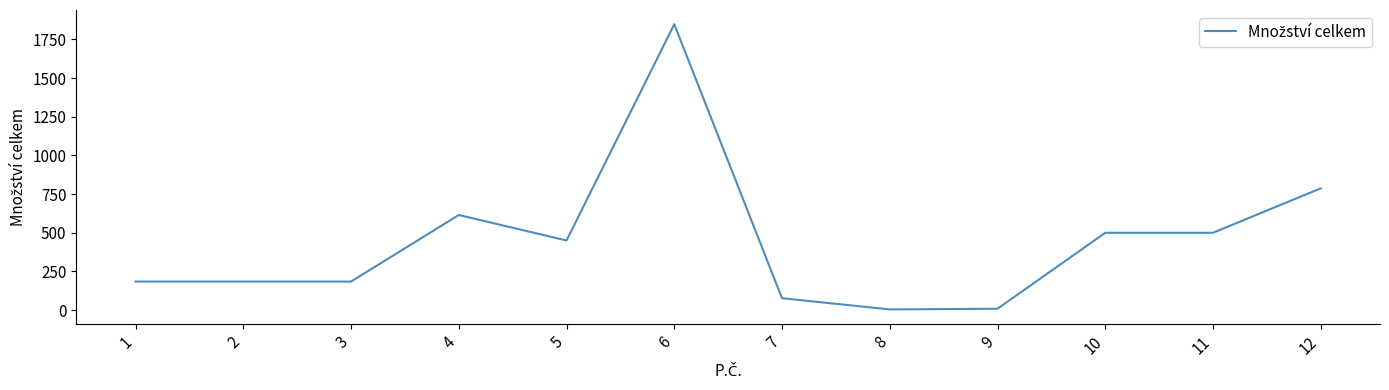

The chart shows a value of 4.5 at 8. True or false?

True